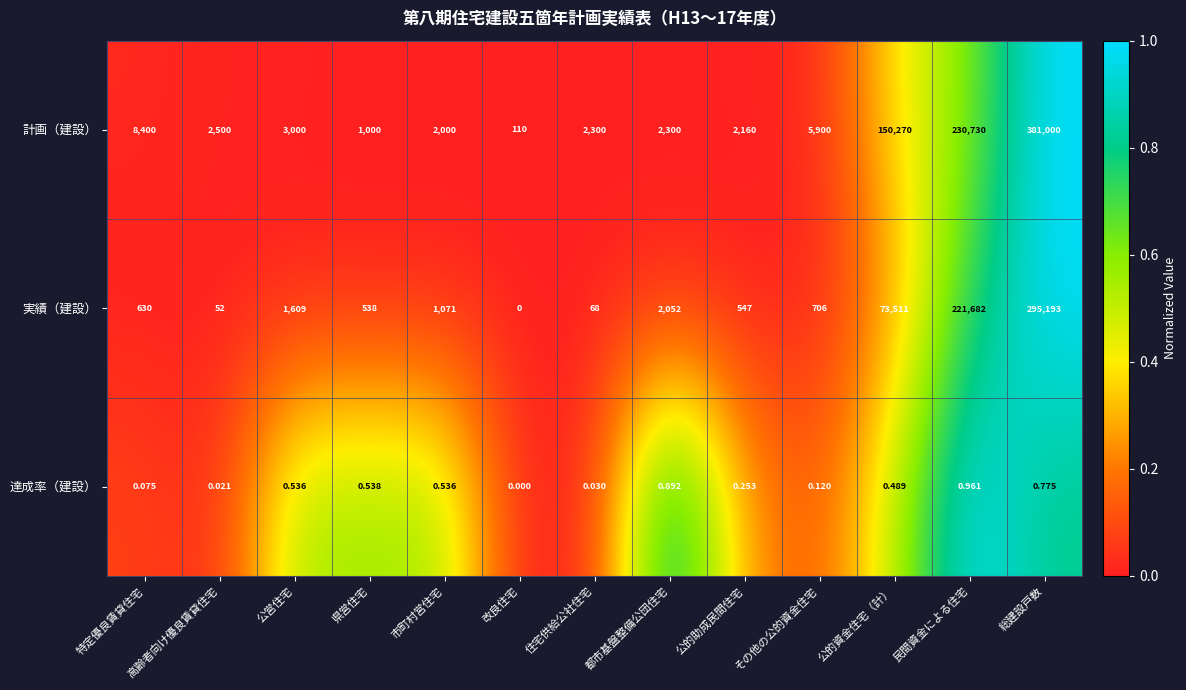

Which series changed the most between 改良住宅 and 民間資金による住宅?

計画（建設）